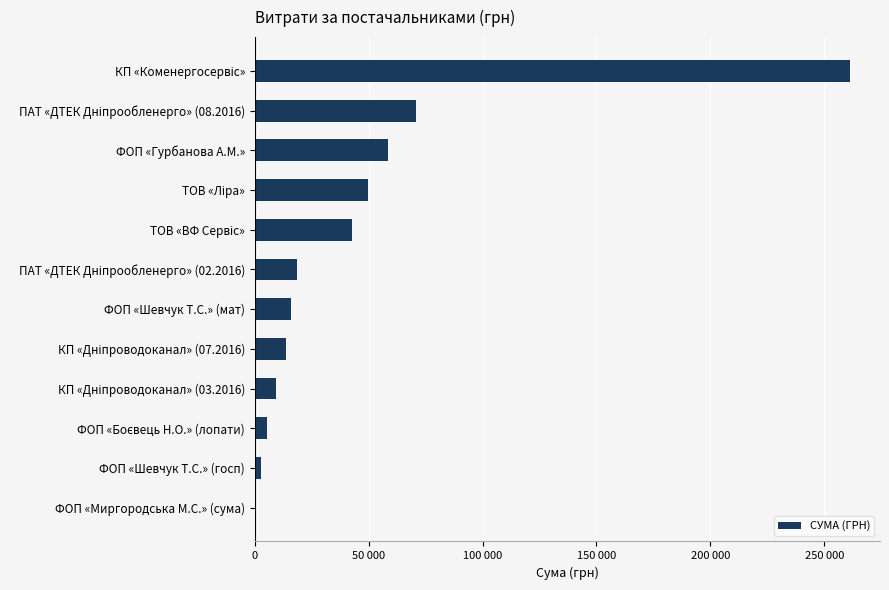

What is the minimum value shown in the chart?

97.8